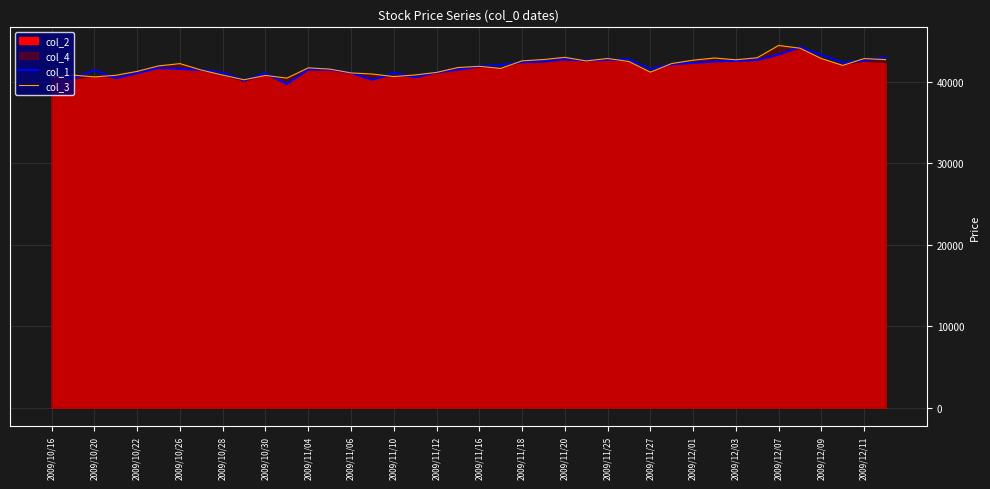

Is the value of col_3 at 2009/10/30 greater than the value of col_1 at 2009/12/07?

No